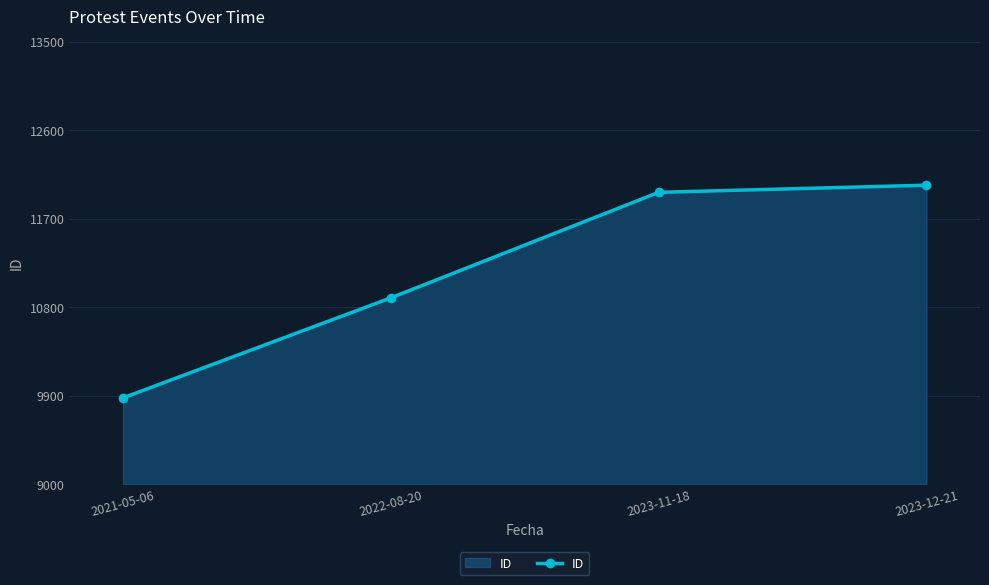

How many data points does each series have?

4